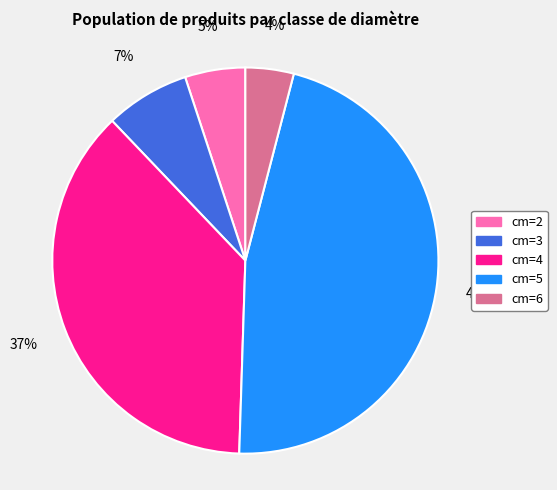

To the nearest percent, what is the average slice percentage?

20%